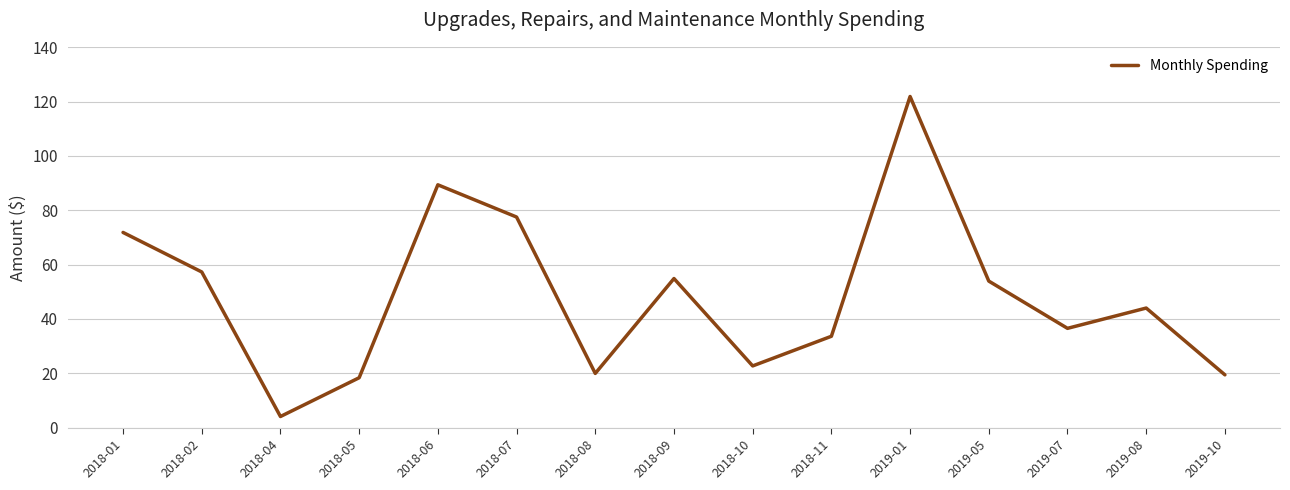

What is the difference between the maximum and minimum values?

117.8